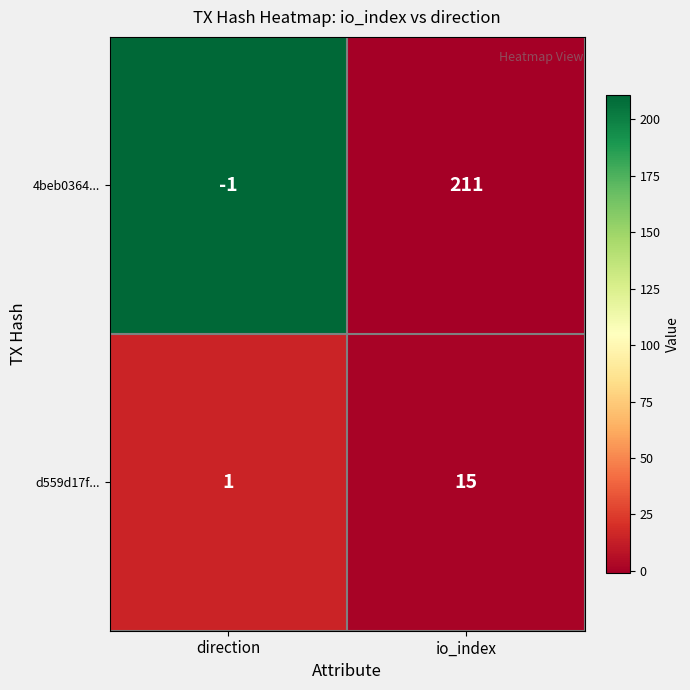

What is the sum of the d559d17f... values at io_index and direction?

16